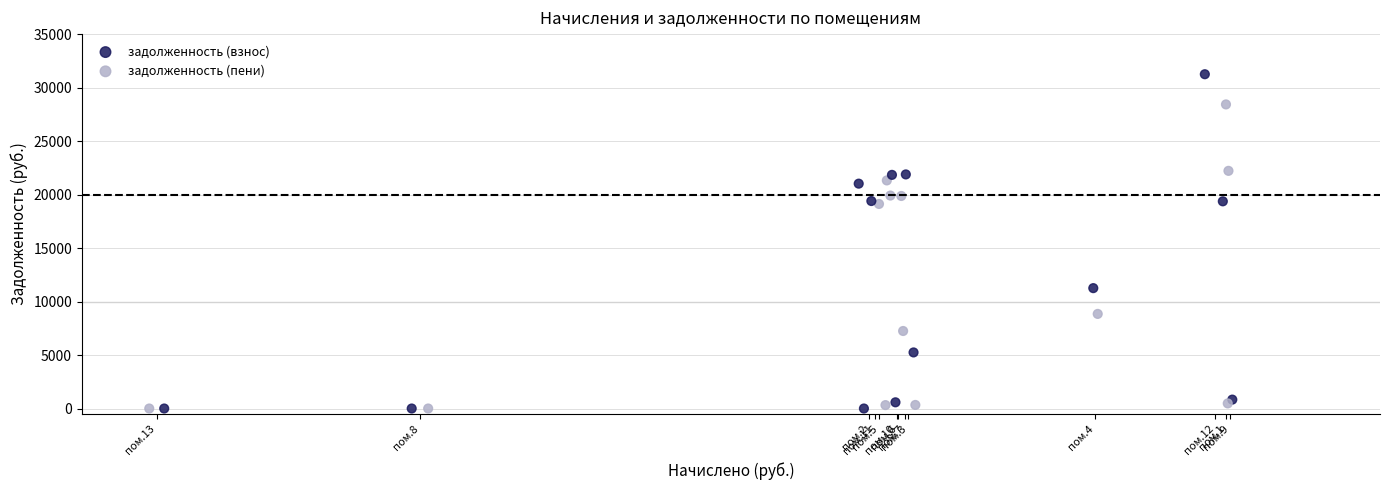

Which series reaches the maximum Y coordinate?

задолженность (пени)